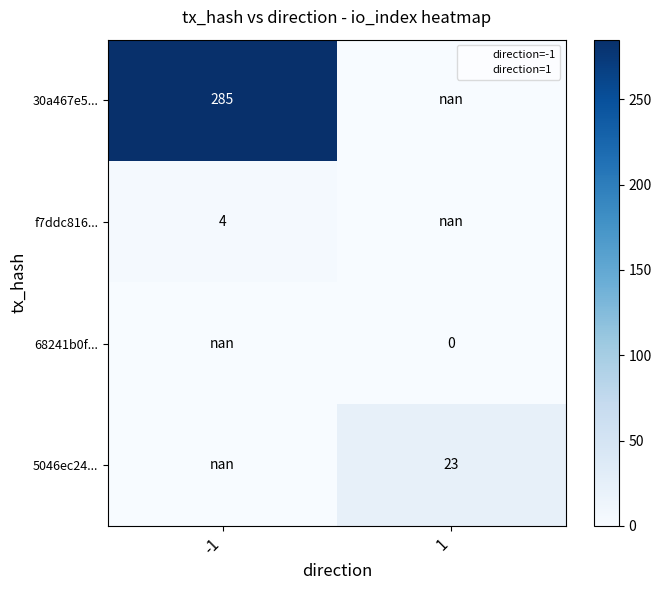

True or false: 5046ec24... has a value of nan at -1.

True